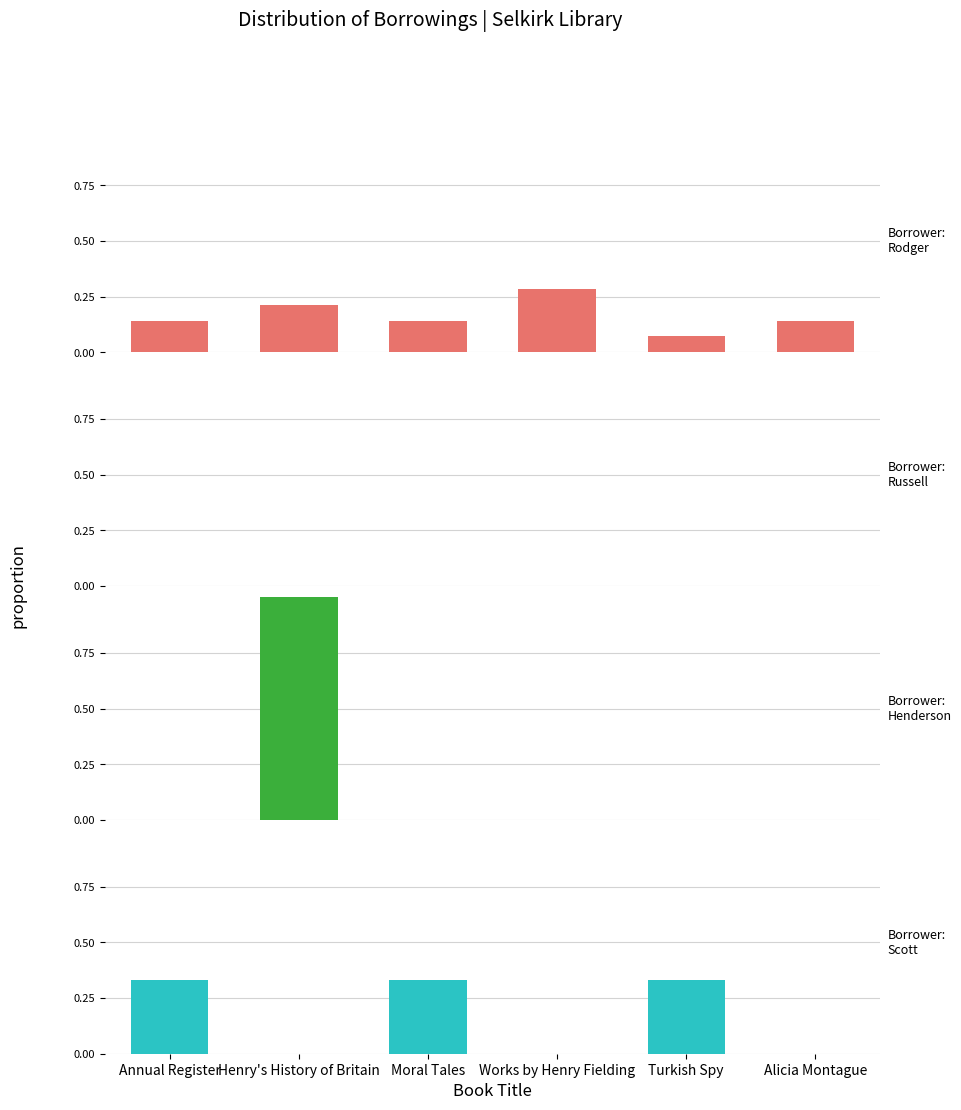

Which category has the highest value in the Henderson series?

Henry's History of Britain